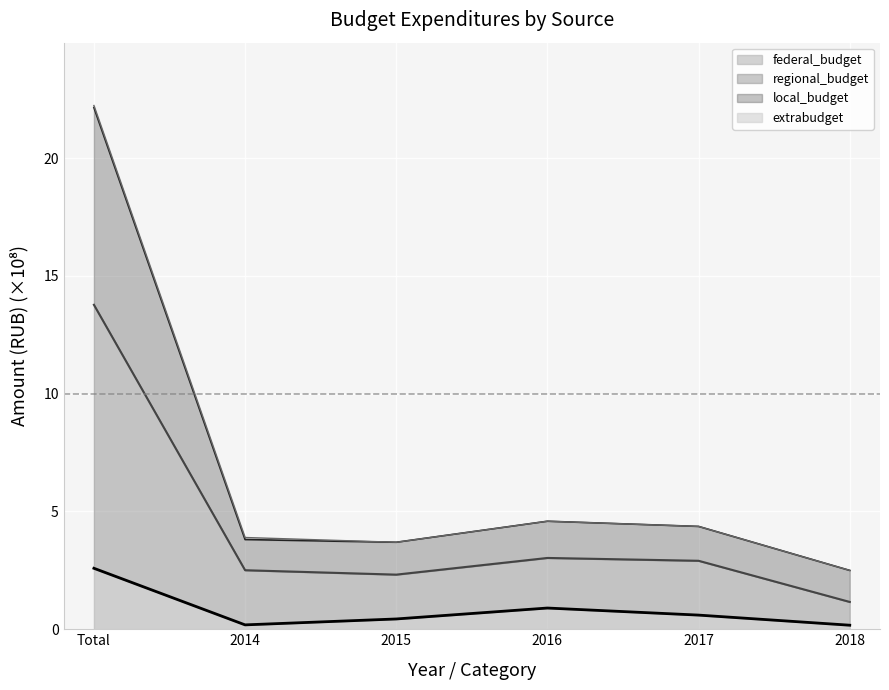

What is the maximum value for federal_budget?

2.6